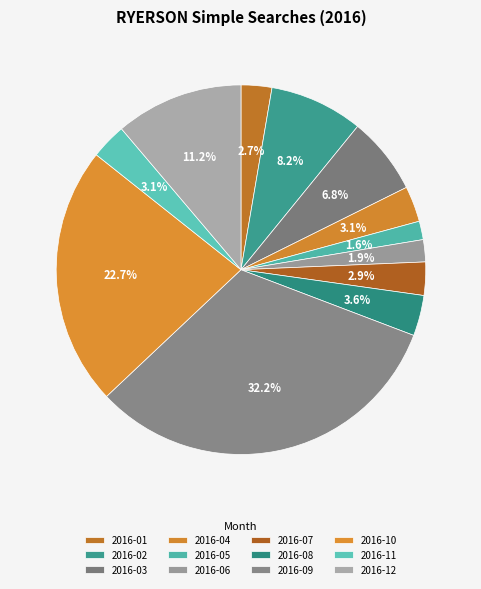

Which has a higher value, 2016-11 or 2016-12?

2016-12